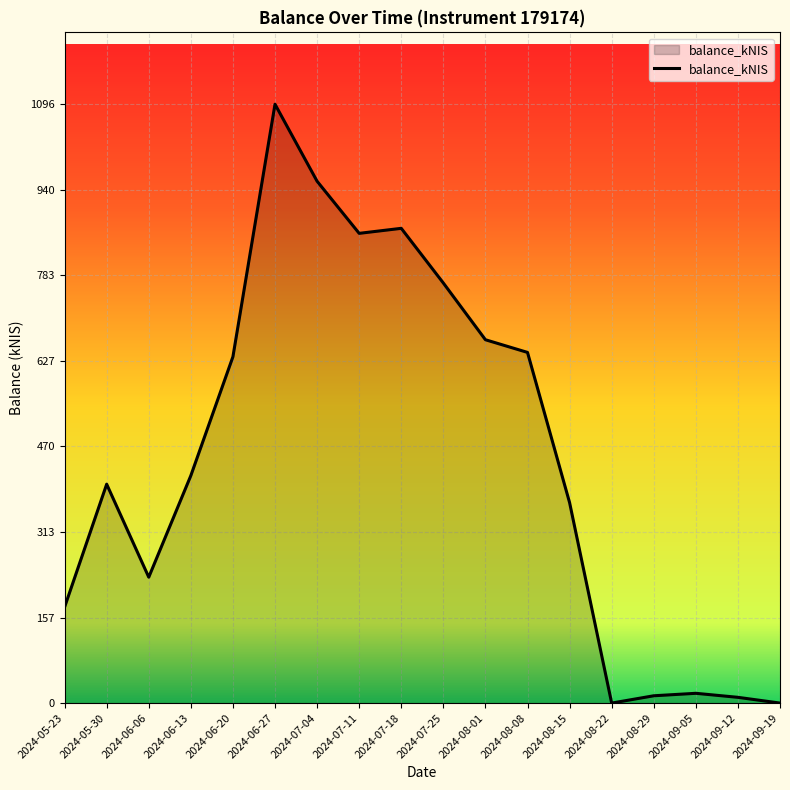

What is the greatest value displayed?

1096.5